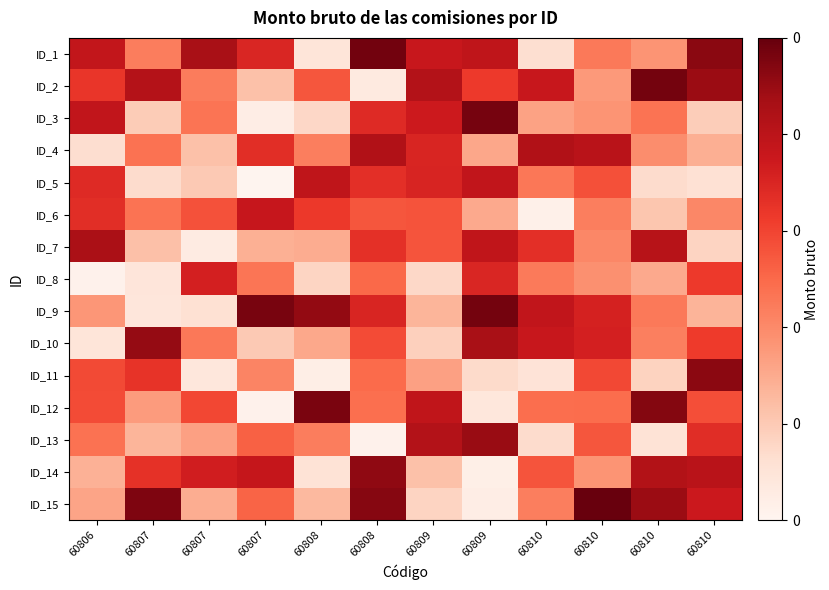

How many data points does each series have?

12